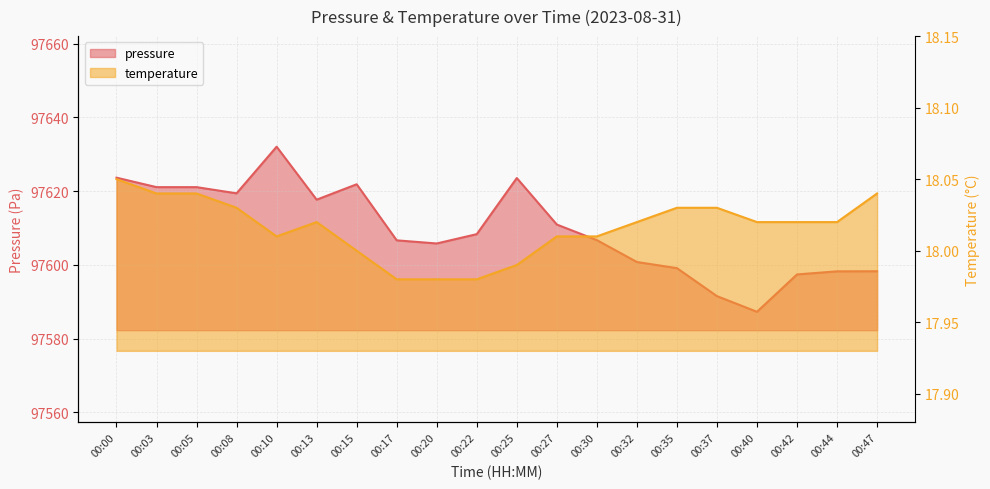

What are all the series names shown in the legend?

pressure, temperature